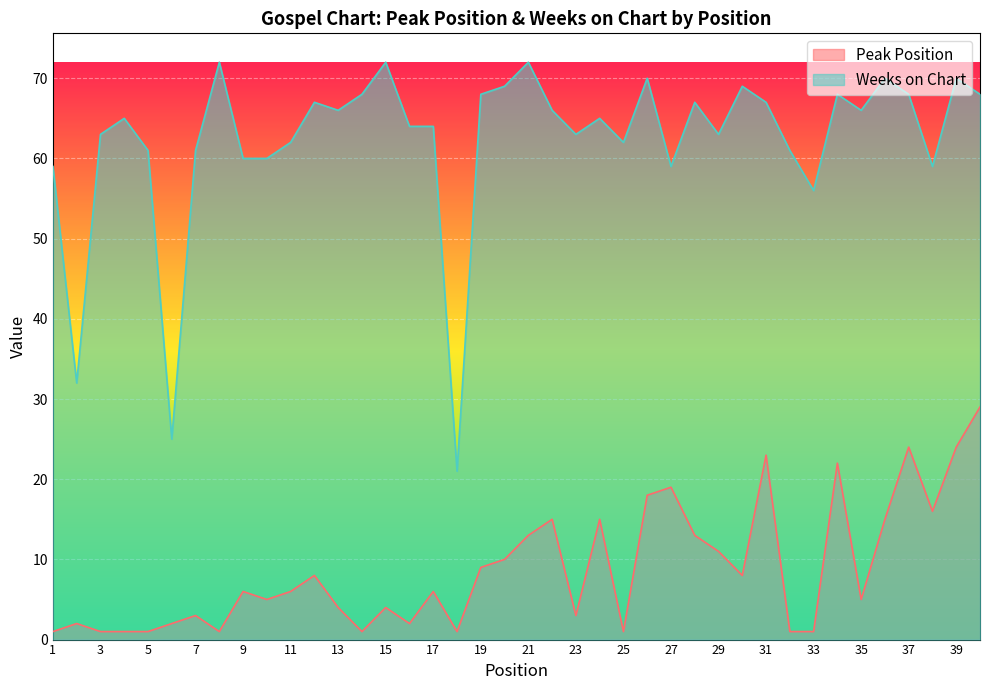

True or false: Weeks on Chart and Peak Position cross at least once.

False